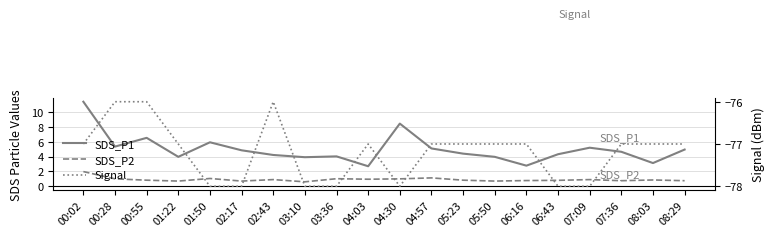

Is it true that Signal equals -29.1 at 04:57?

False